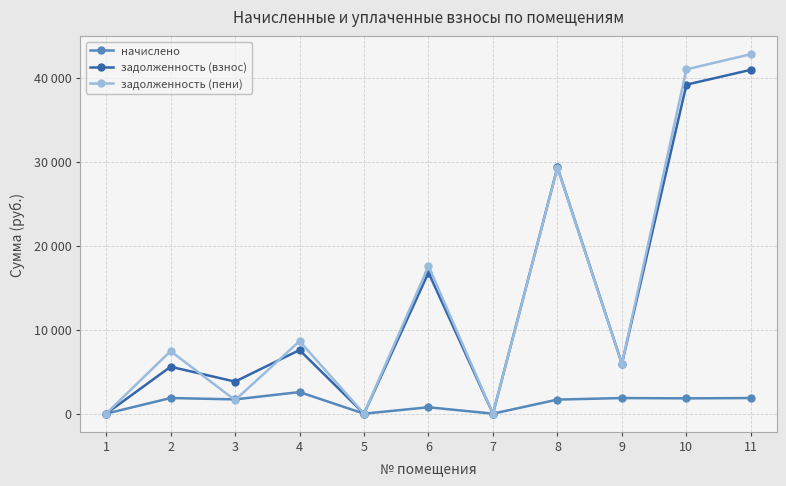

Where is the first local maximum for задолженность (взнос)?

2